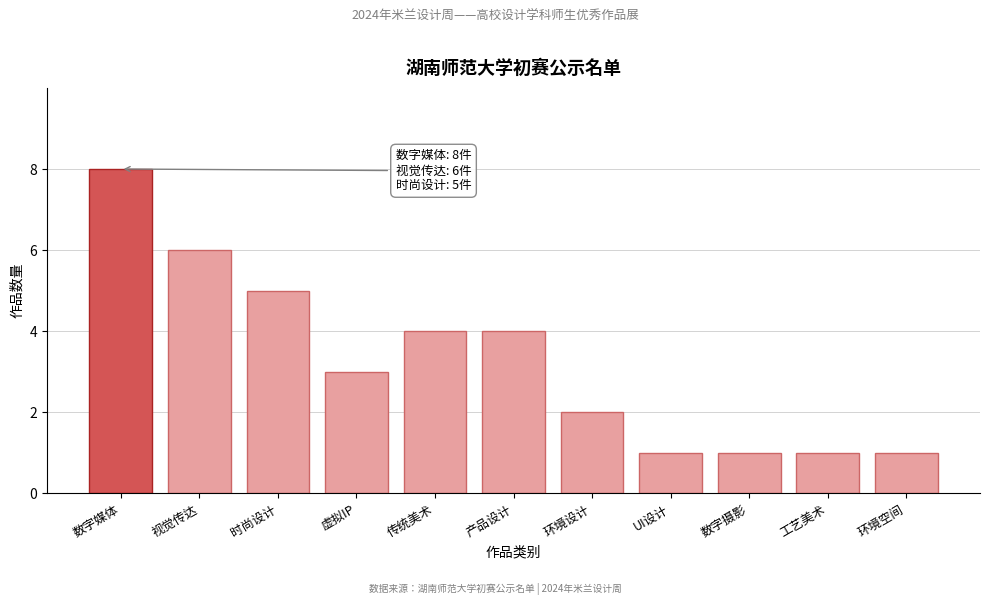

Reading left to right, transcribe all the data shown in this chart.

数字媒体=8	视觉传达=6	时尚设计=5	虚拟IP=3	传统美术=4	产品设计=4	环境设计=2	UI设计=1	数字摄影=1	工艺美术=1	环境空间=1